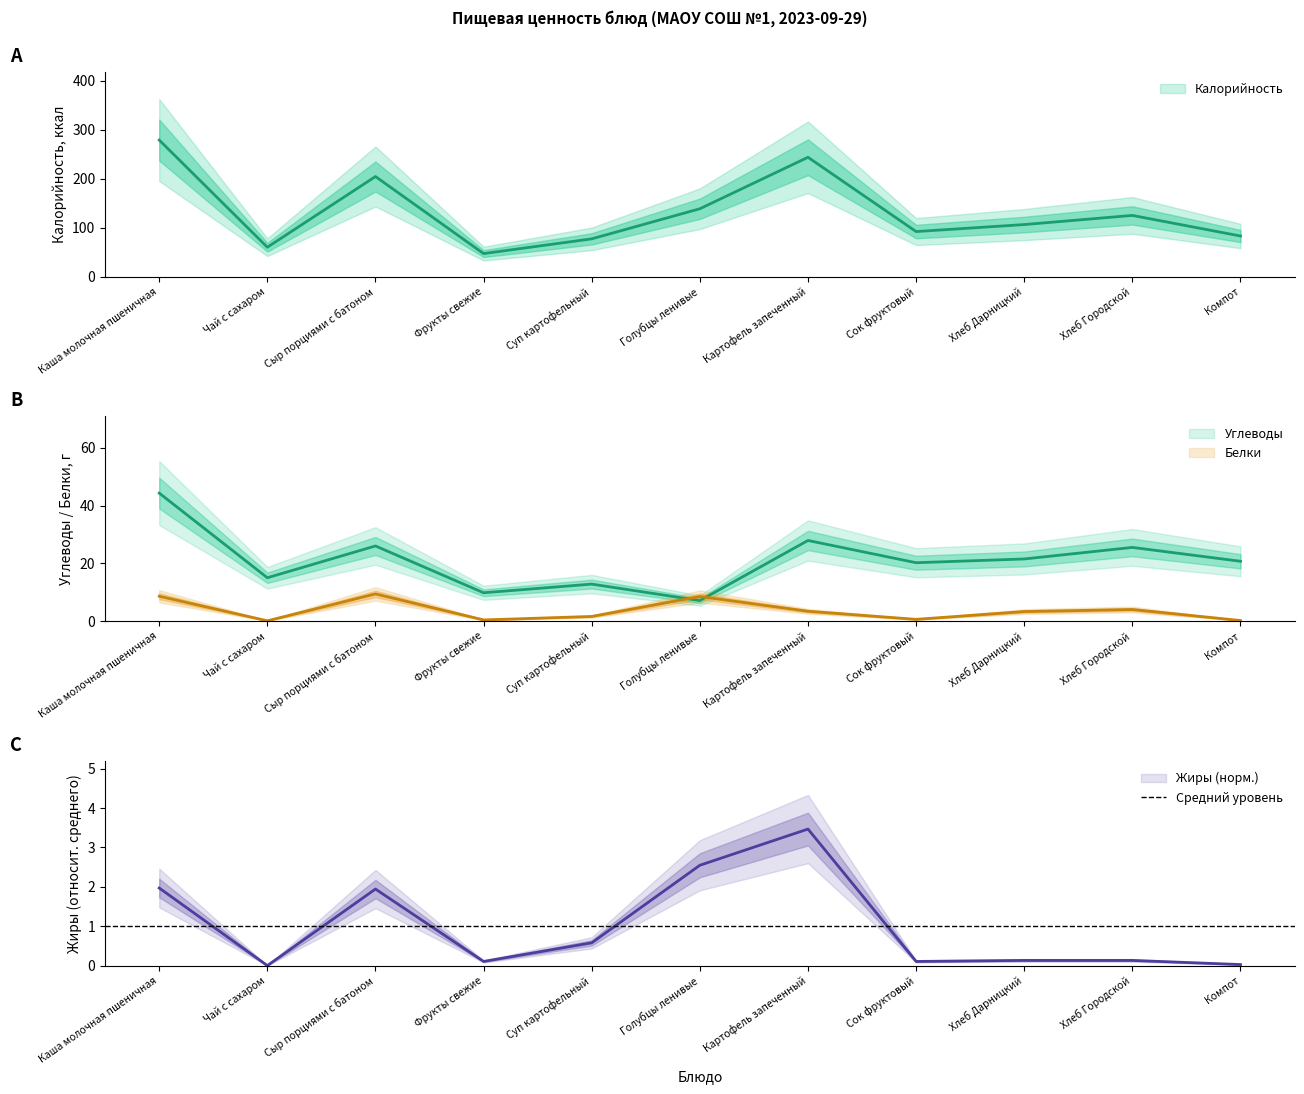

Which label corresponds to the largest value in the chart?

Каша молочная пшеничная